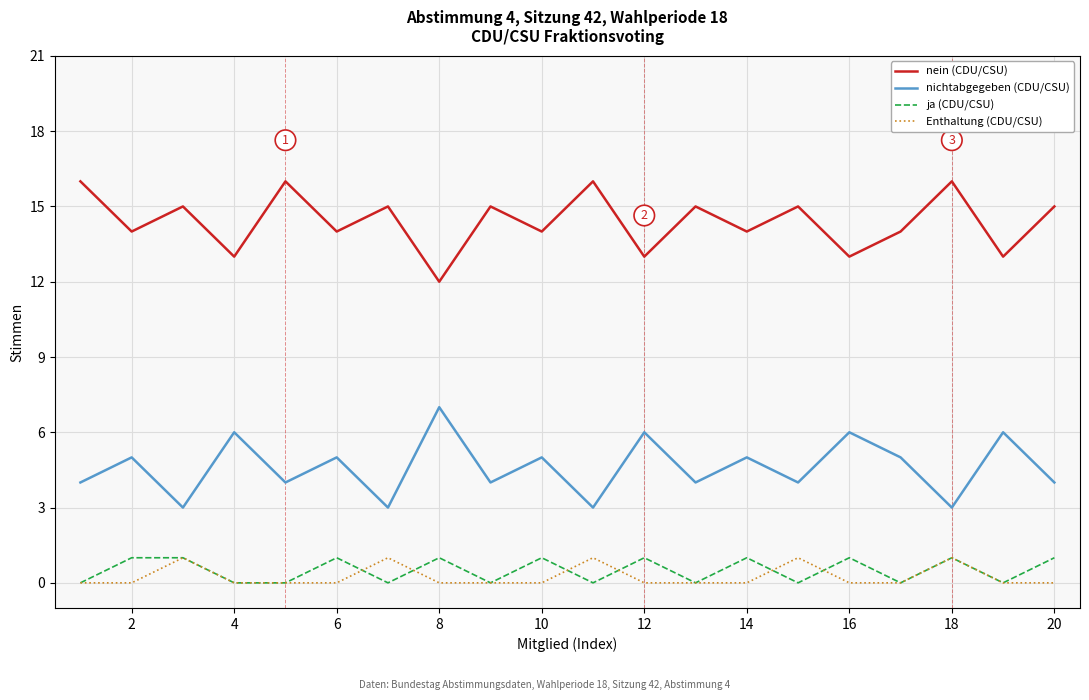

What are all the series names shown in the legend?

nein (CDU/CSU), nichtabgegeben (CDU/CSU), ja (CDU/CSU), Enthaltung (CDU/CSU)